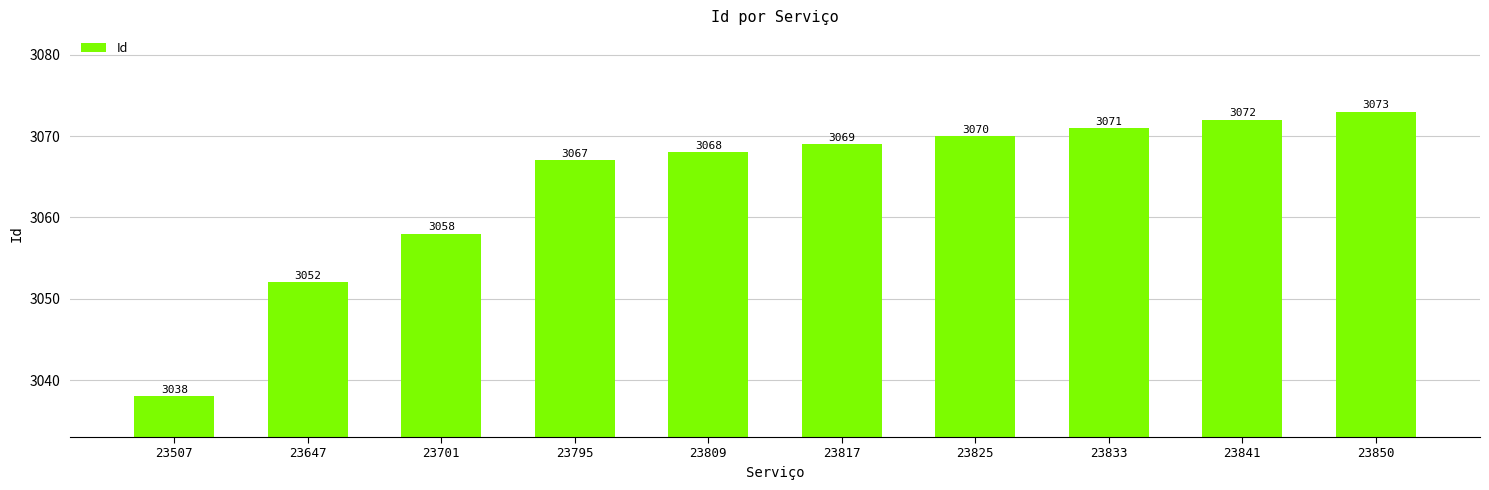

Reading left to right, extract all data points from this chart.

3038	3052	3058	3067	3068	3069	3070	3071	3072	3073